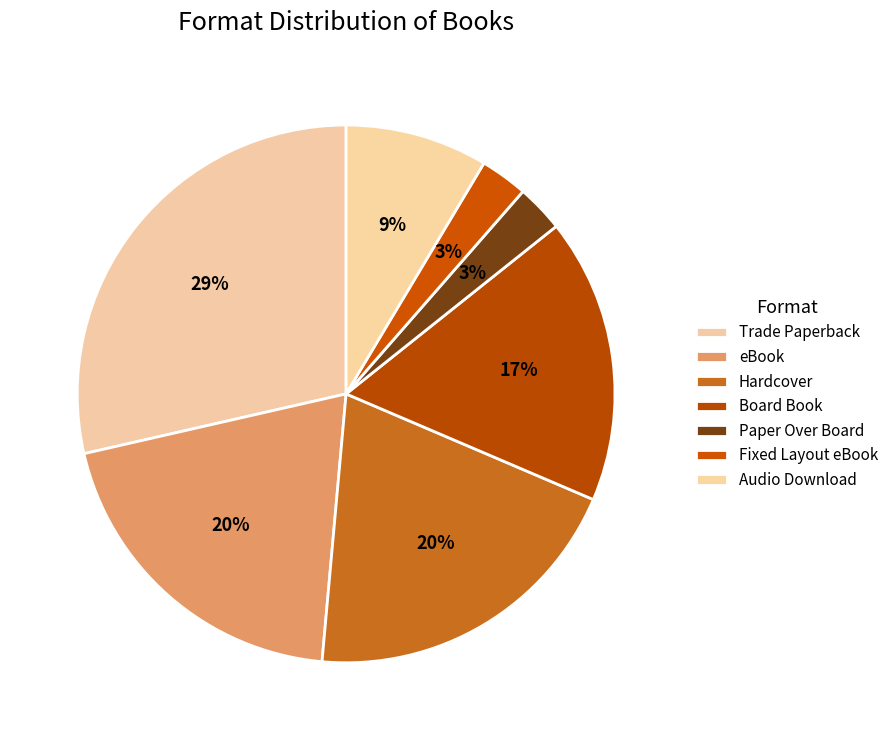

The Trade Paperback slice represents 37% of the pie. True or false?

False